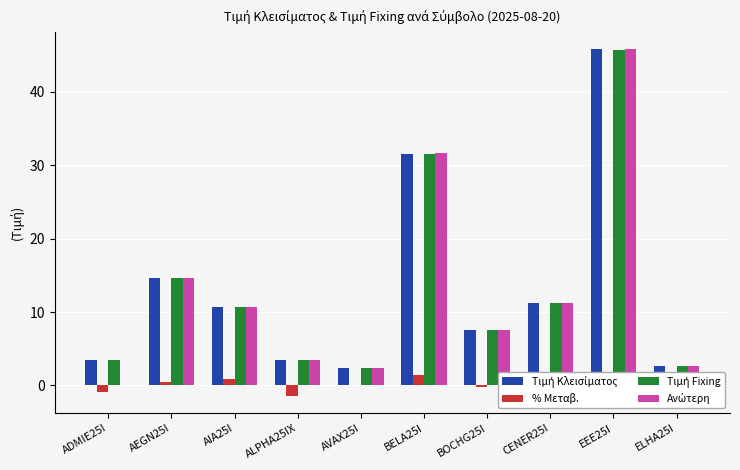

How many groups of bars are there?

10